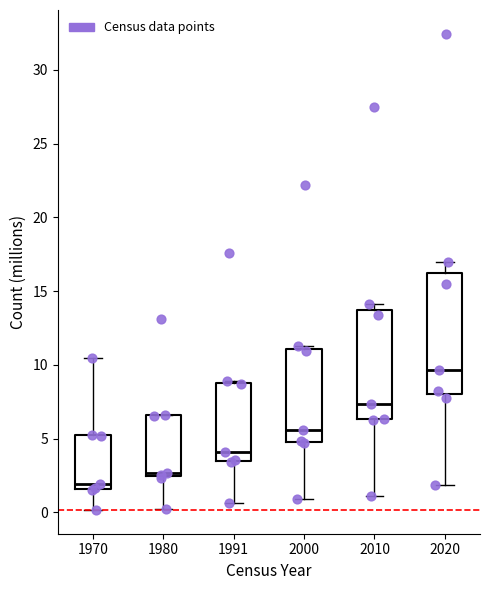

Which box has the highest median line?

2020